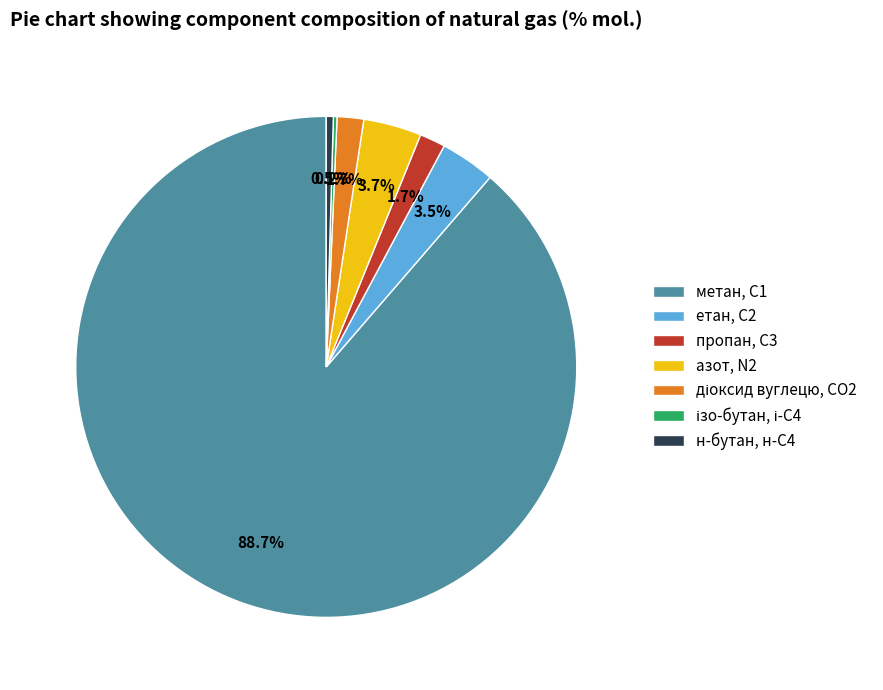

Between етан, С2 and пропан, С3, which is larger?

етан, С2